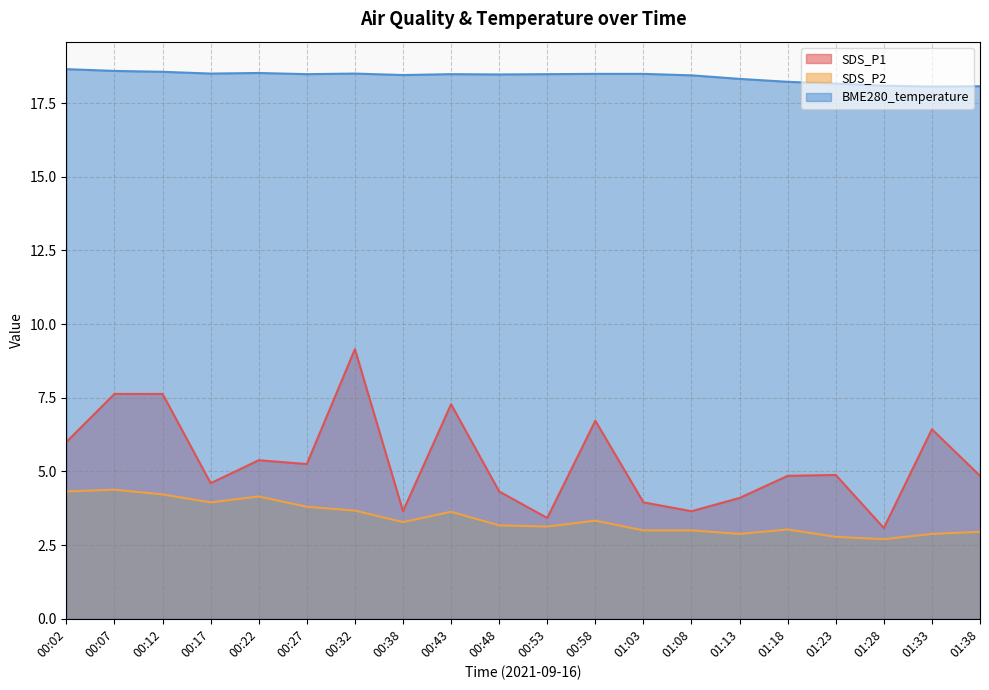

Rank the series by their maximum value, from highest to lowest.

BME280_temperature, SDS_P1, SDS_P2